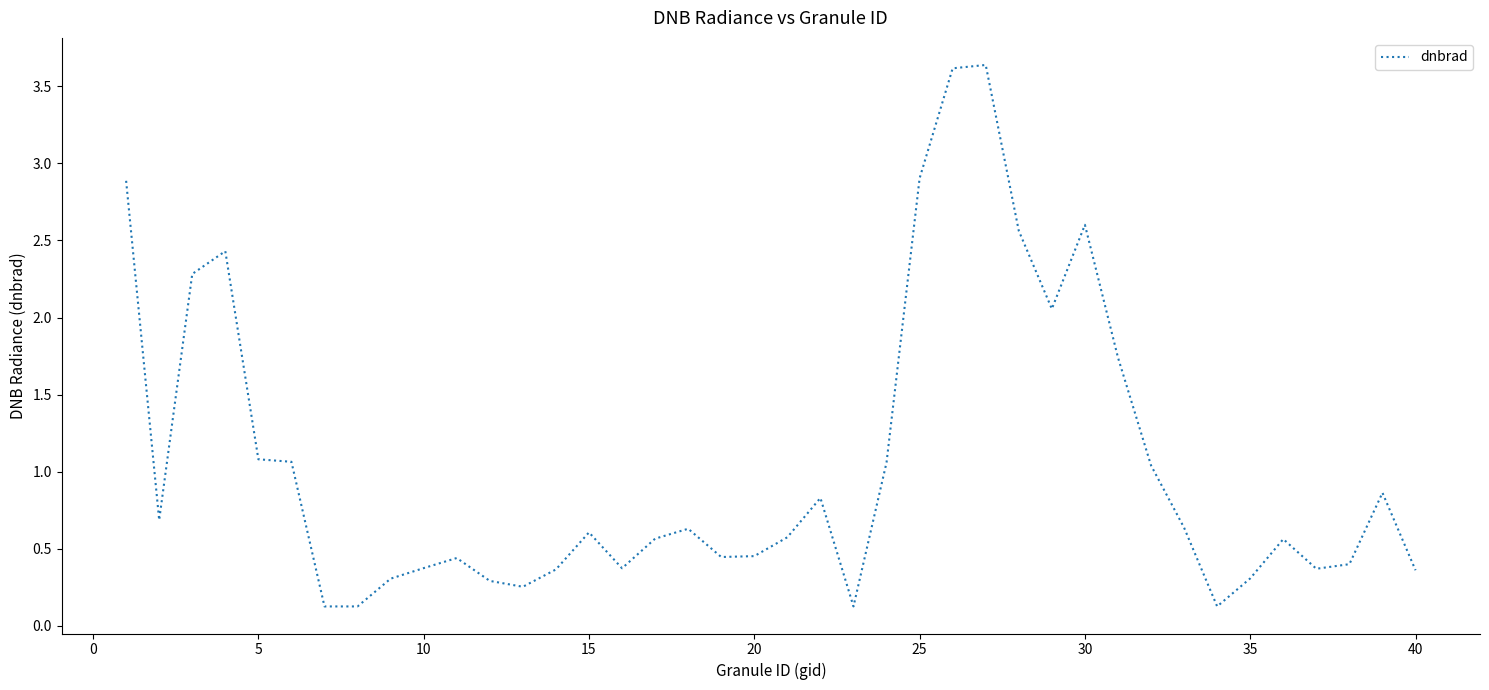

How many series are shown in this chart?

1